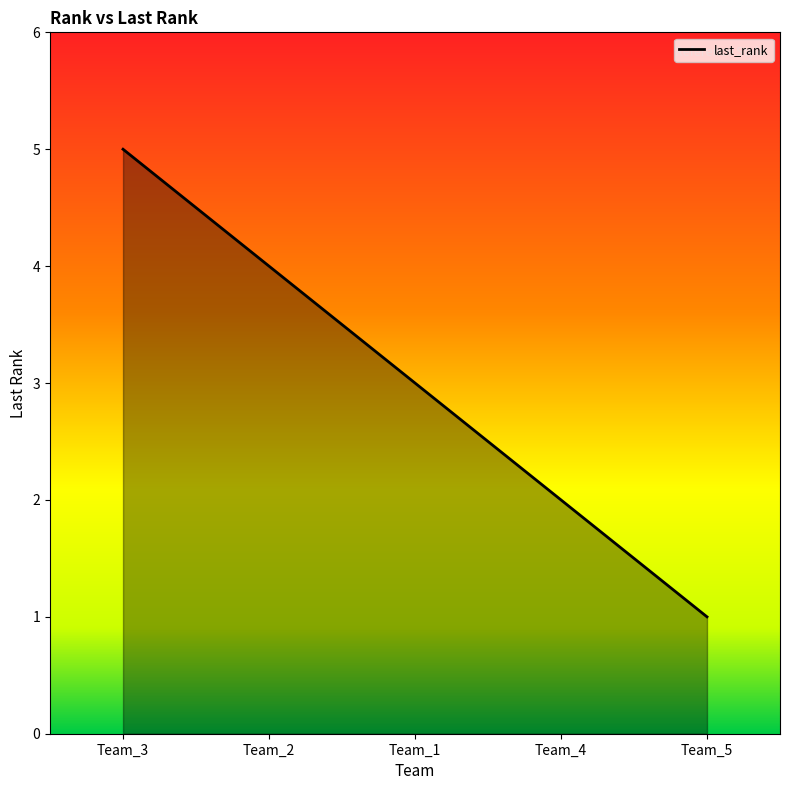

What position from the right is Team_5?

1